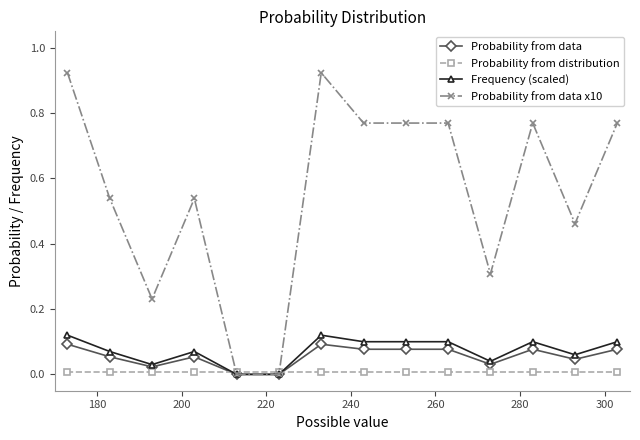

True or false: Frequency (scaled) has more than 2 interior local peaks.

True